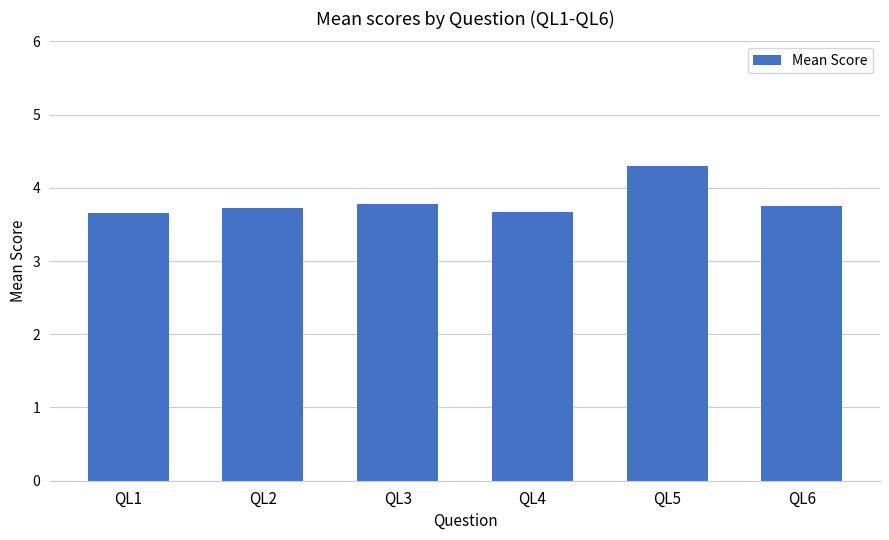

How many bars are there in total?

6